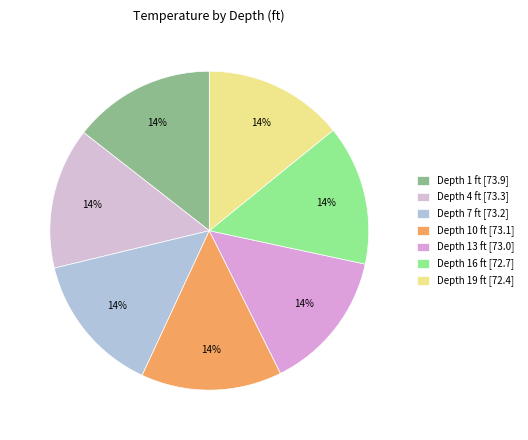

How many slices are in this pie chart?

7